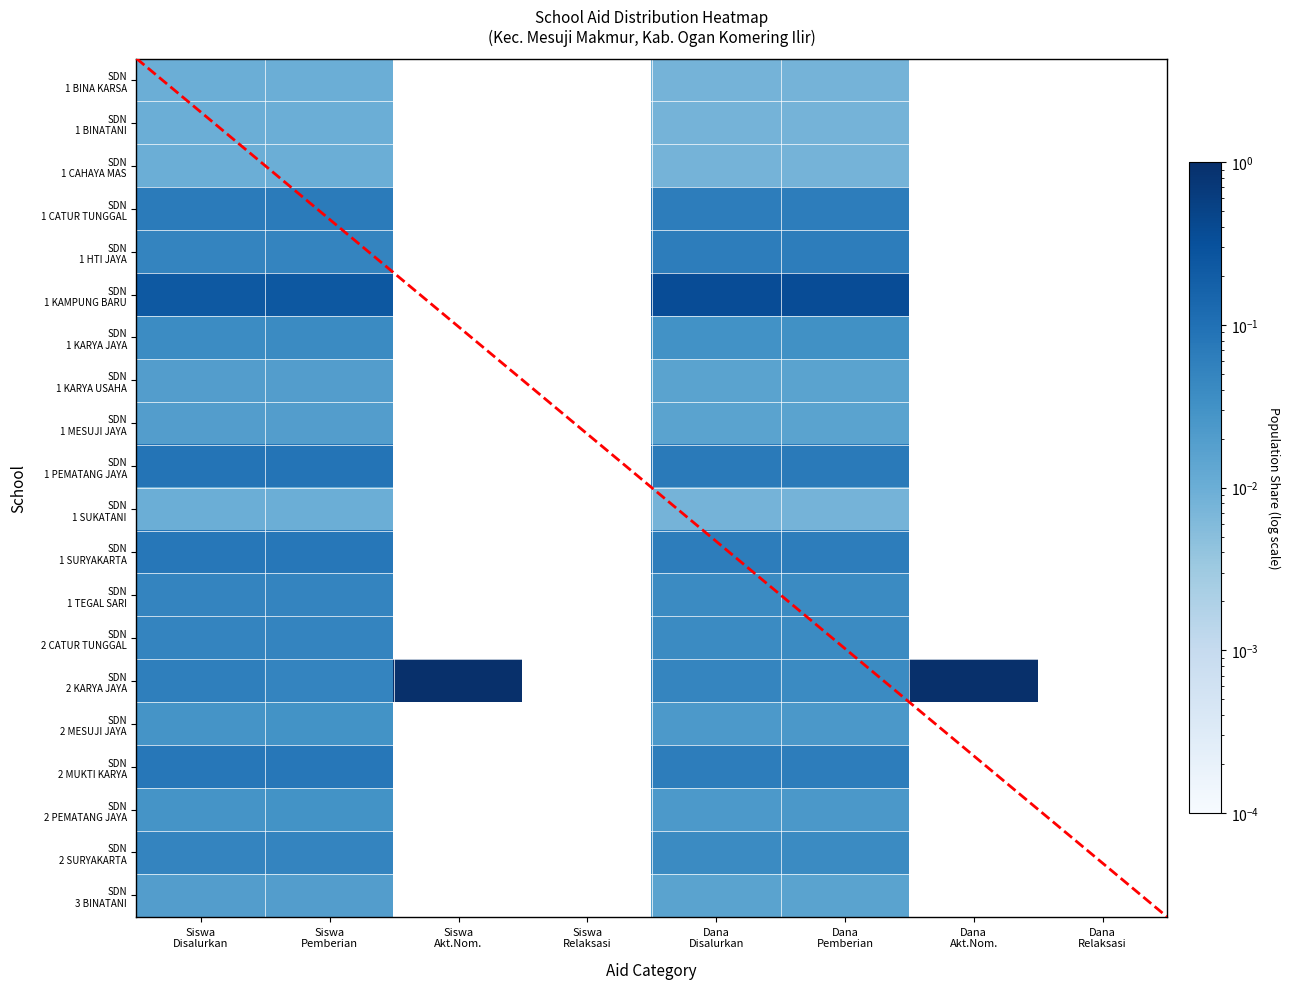

List the labels in order of SDN 1 KAMPUNG BARU value, largest first.

Dana Pemberian, Dana Disalurkan, Siswa Pemberian, Siswa Disalurkan, Siswa Akt.Nom., Siswa Relaksasi, Dana Akt.Nom., Dana Relaksasi